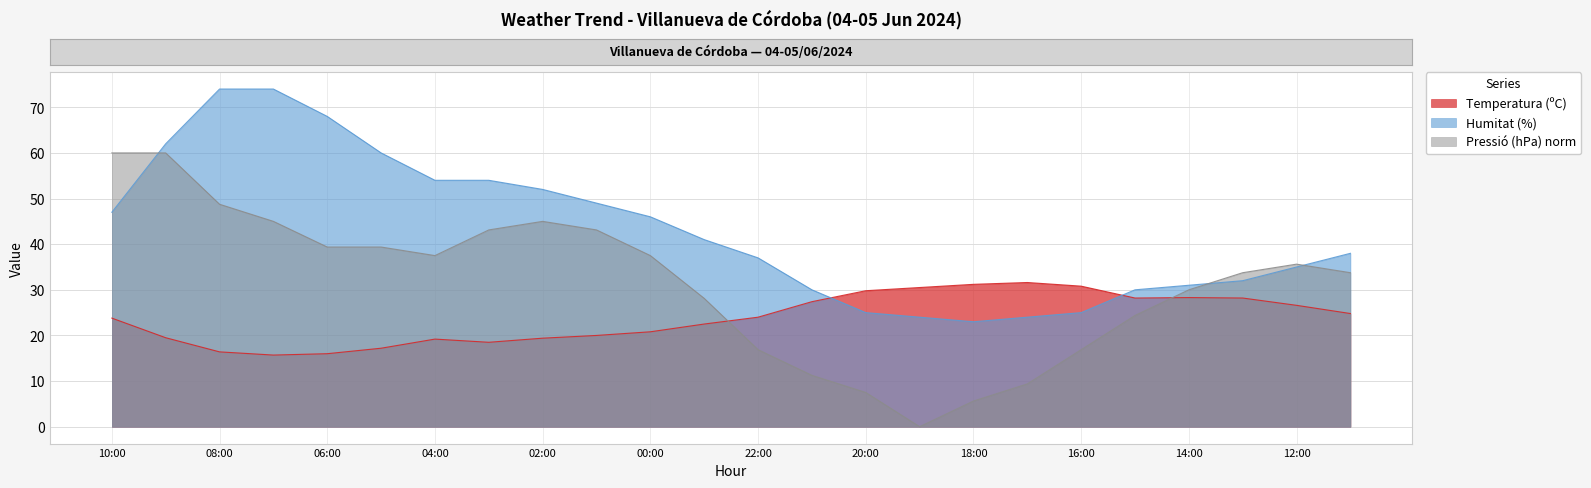

What position from the right is 09:00?

23